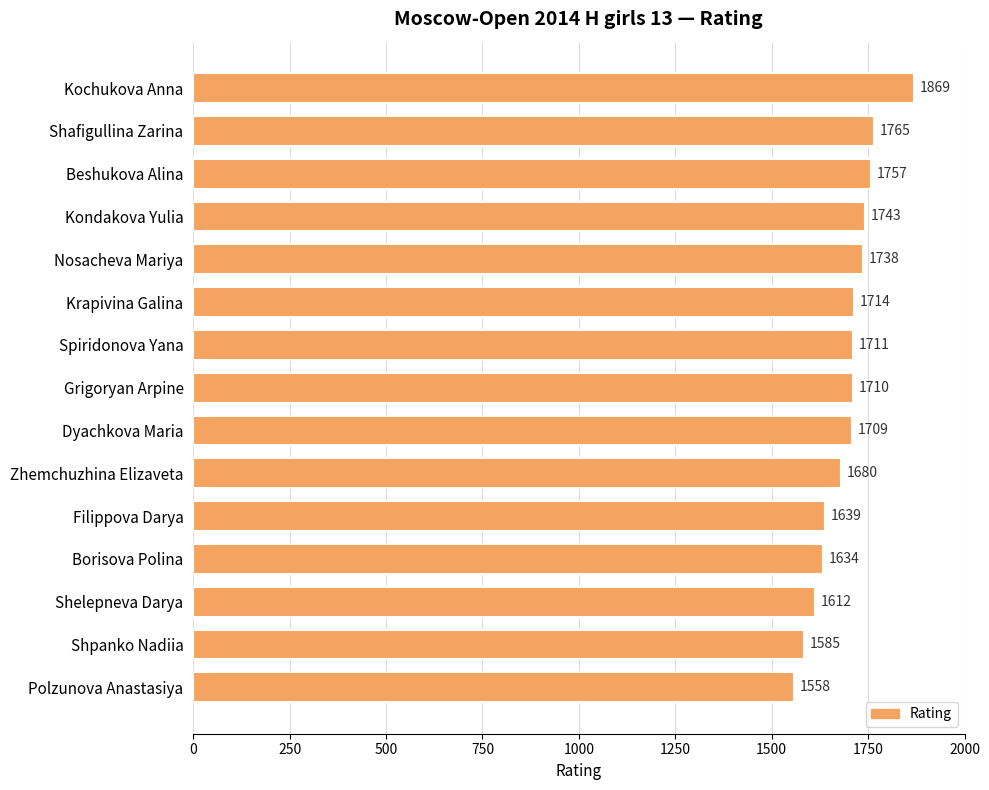

Reading top to bottom, list all the values displayed in this chart.

1869	1765	1757	1743	1738	1714	1711	1710	1709	1680	1639	1634	1612	1585	1558